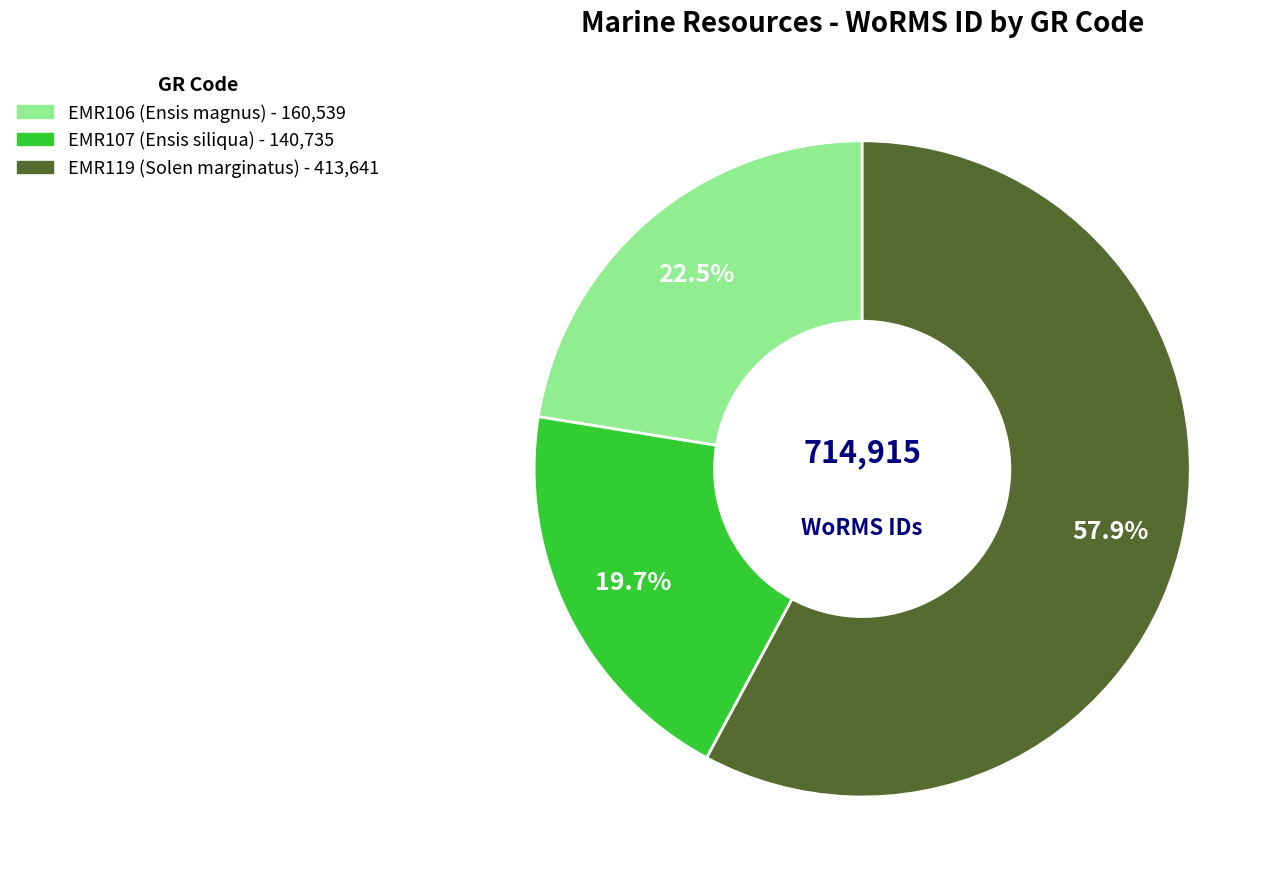

To the nearest percent, what is the difference between the EMR119 and EMR107 slice percentages?

38%